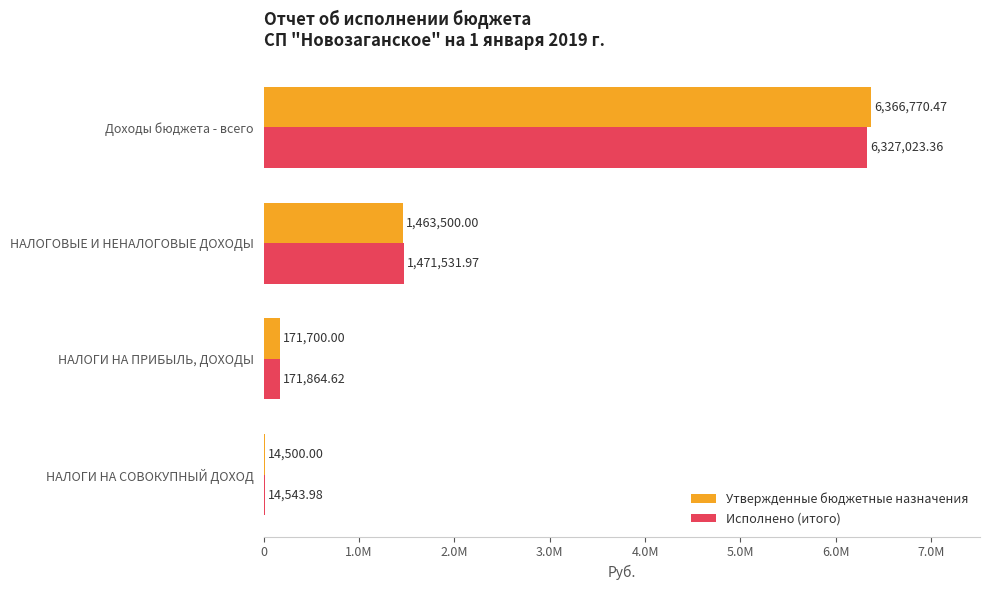

What are all the series names shown in the legend?

Утвержденные бюджетные назначения, Исполнено (итого)